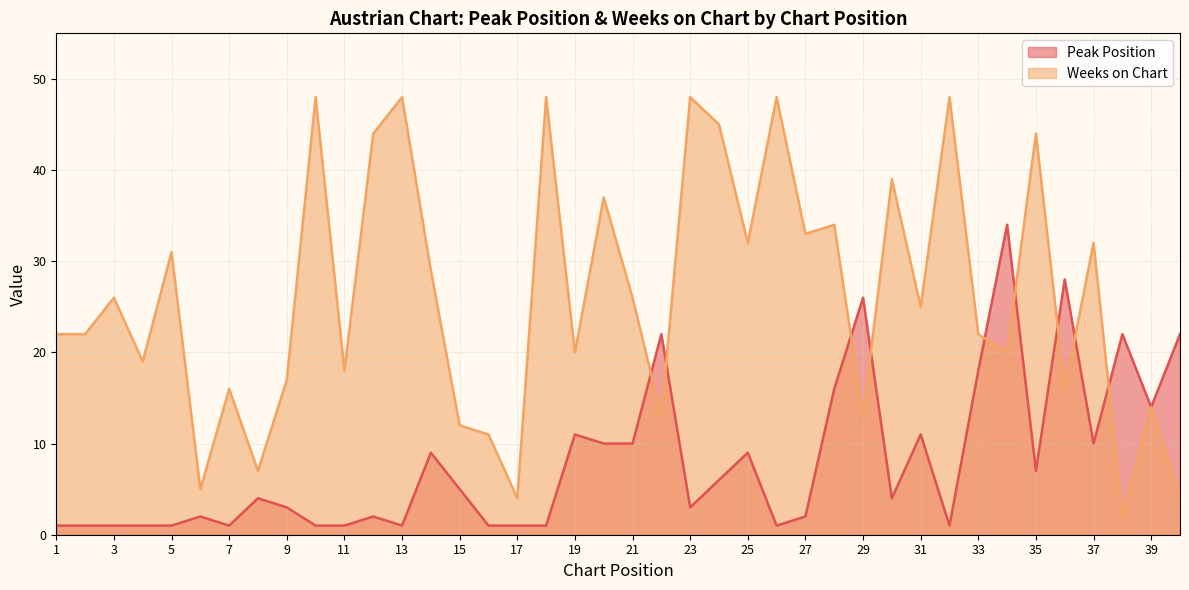

What is the sum of all Weeks on Chart values?

1042